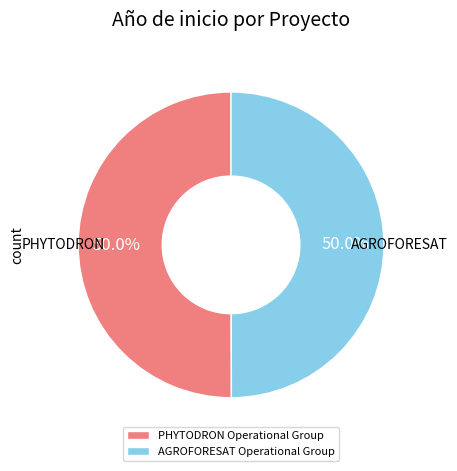

How many segments does this pie chart have?

2